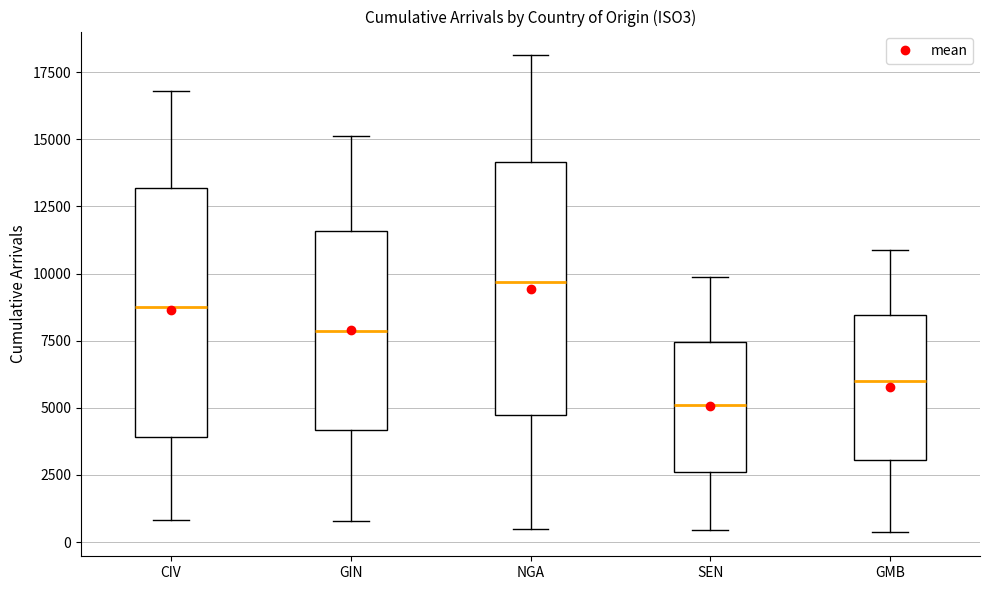

Where is the upper edge of the box for SEN on the y-axis? The values are not printed on the chart, so give them approximately, as read against the axis.

7500